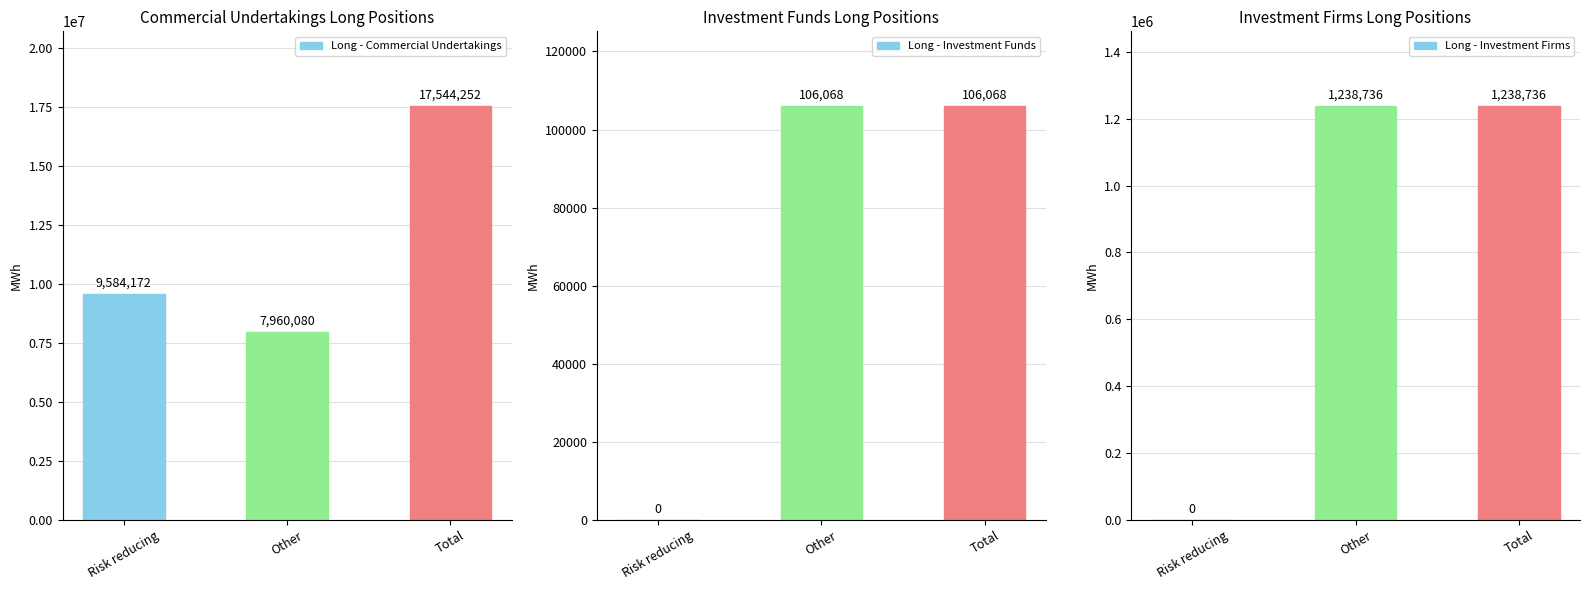

Reading right to left, list all the values displayed in this chart.

Long - Commercial Undertakings: 17544252	7960080	9584172
Long - Investment Funds: 106068	106068	0
Long - Investment Firms: 1238736	1238736	0